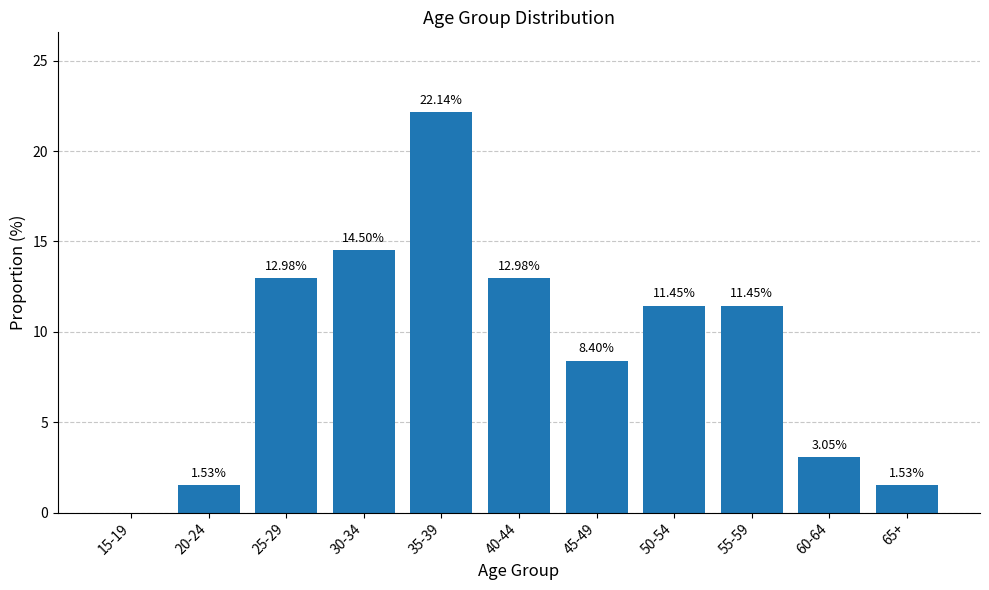

What is the sum of all values?

100.0